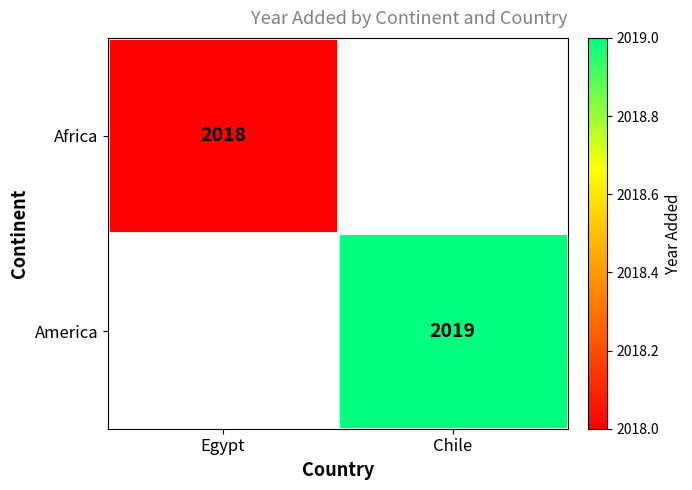

Is the value of America at Chile greater than the value of Africa at Egypt?

Yes